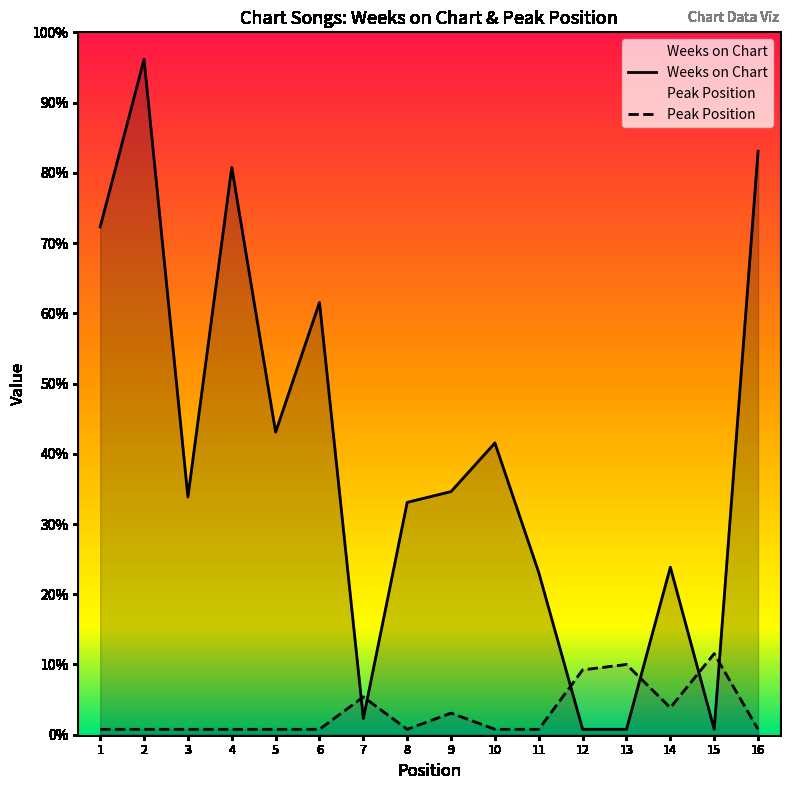

How many intersections are there between Peak Position and Weeks on Chart?

6